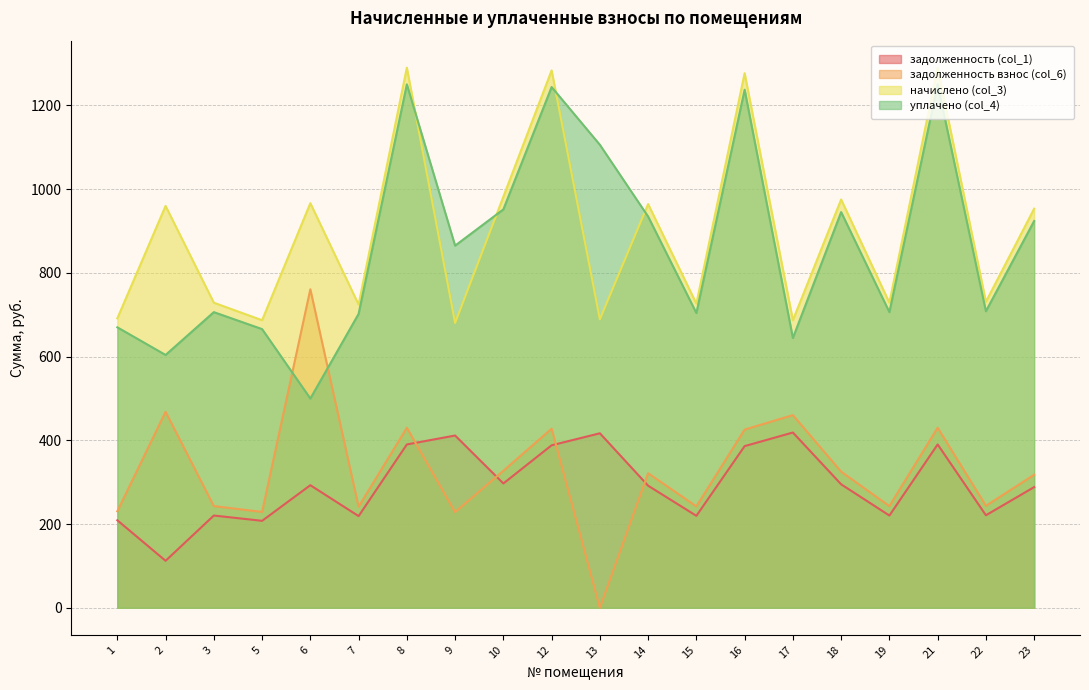

What are all the series names shown in the legend?

задолженность (col_1), задолженность взнос (col_6), начислено (col_3), уплачено (col_4)